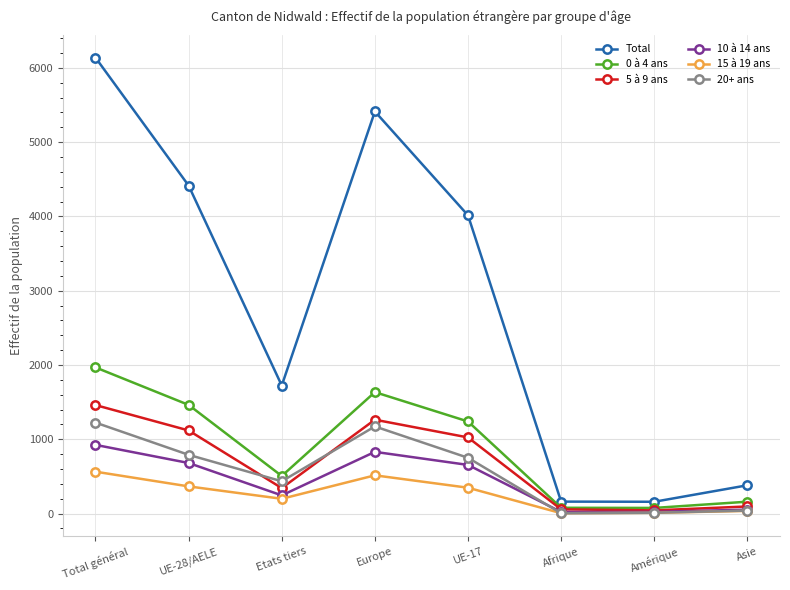

What position from the left is UE-28/AELE?

2